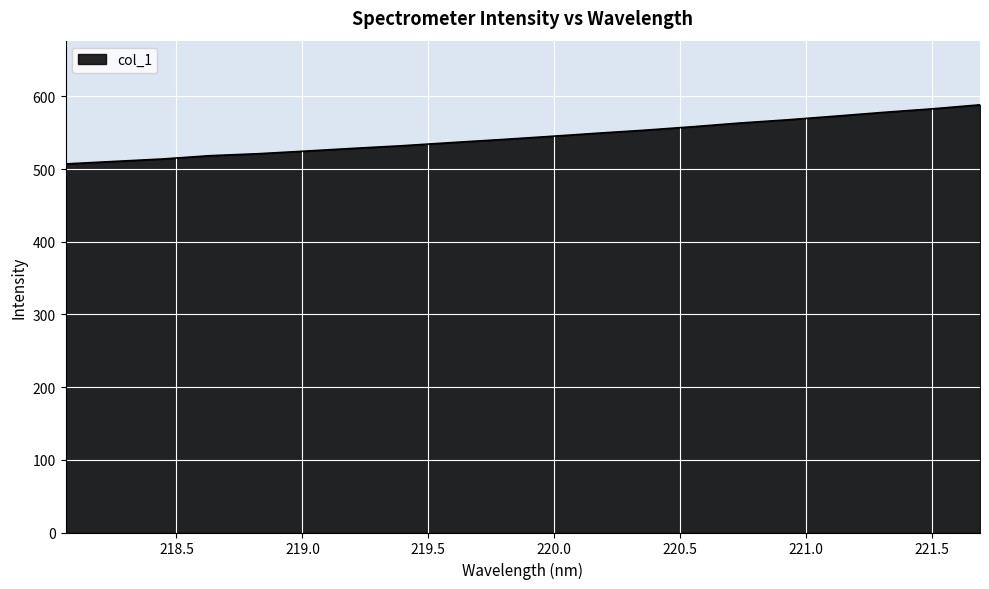

What is the greatest value displayed?

588.4